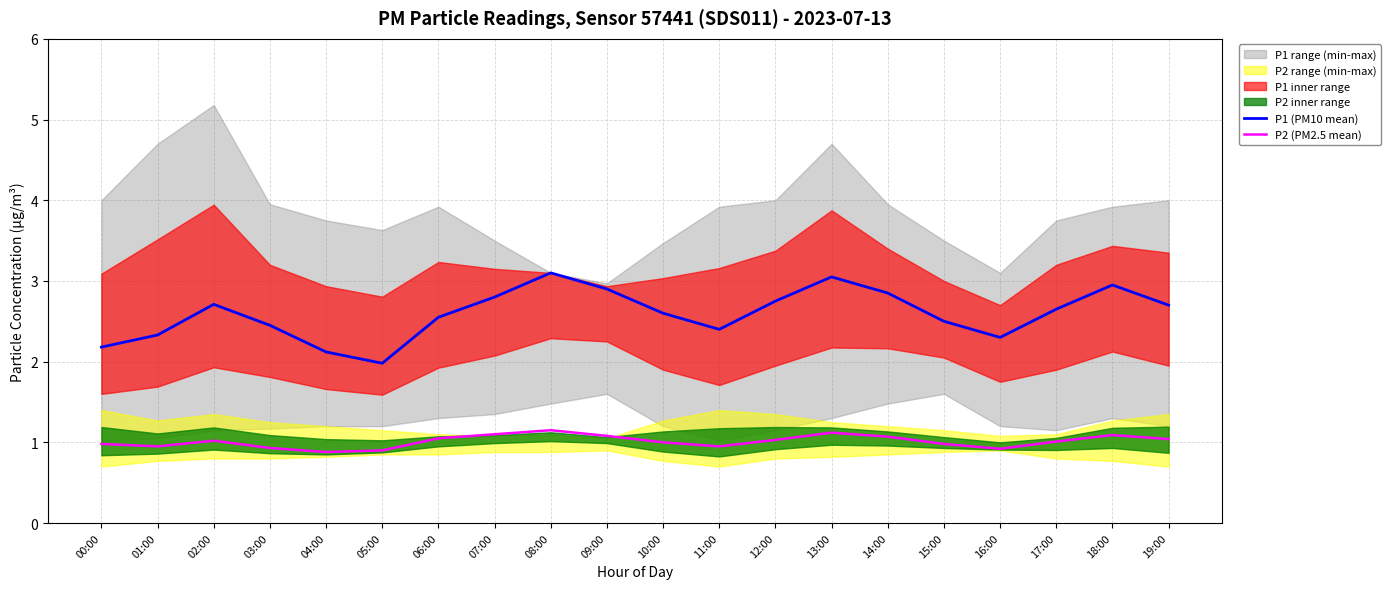

What is the minimum value shown in the chart?

0.9